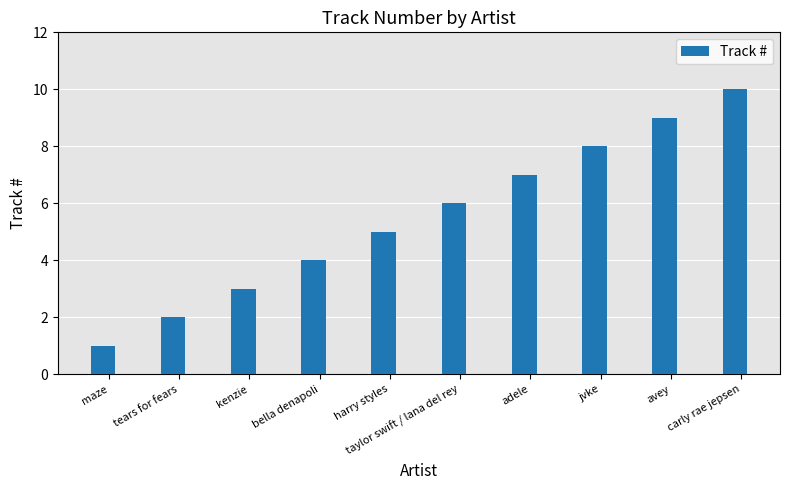

How many series are shown in this chart?

1